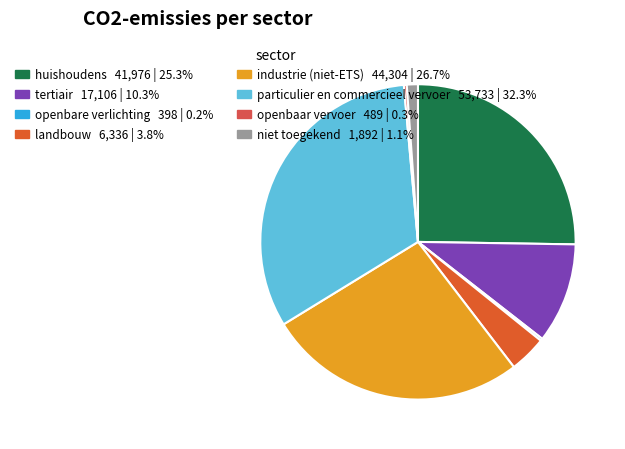

The landbouw slice represents 4% of the pie. True or false?

True